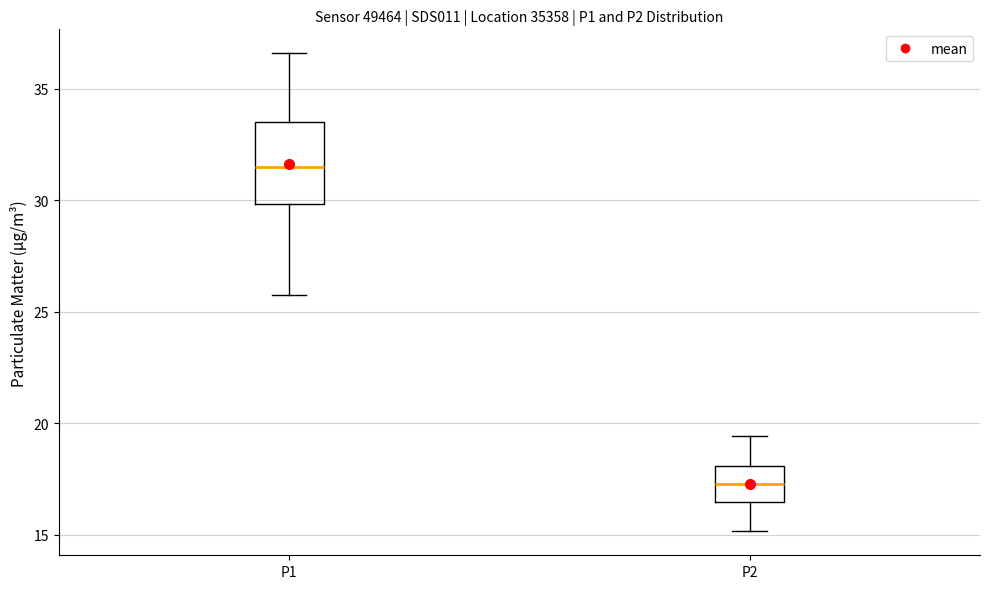

Reading left to right, read every box against the y-axis: the position of its median line, the range the box covers, and the ends of its whiskers. The values are not printed on the chart, so give them approximately, as read against the axis.

P1: median 31.5, box 30.0 to 33.5, whiskers 26.0 to 36.5
P2: median 17.5, box 16.5 to 18.0, whiskers 15.0 to 19.5